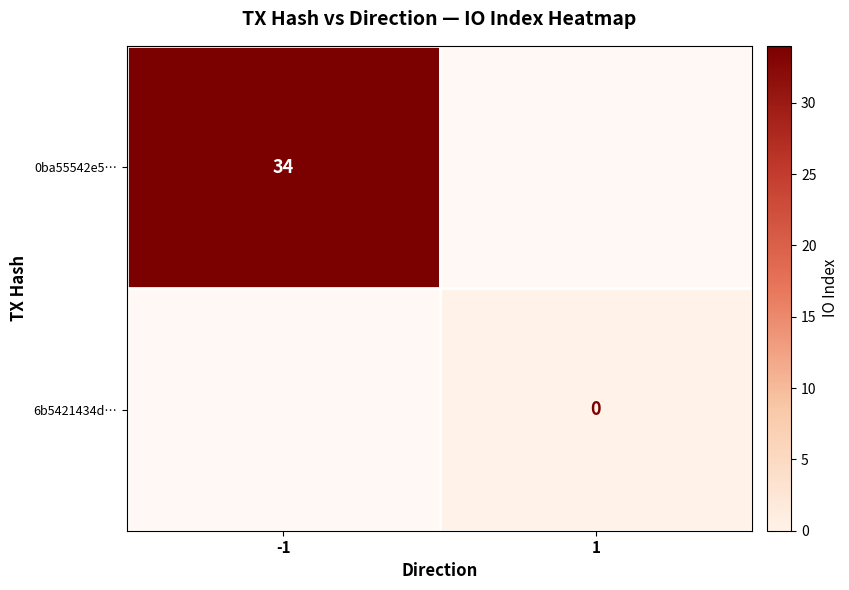

Is it true that 0ba55542e5… equals 34 at -1?

True